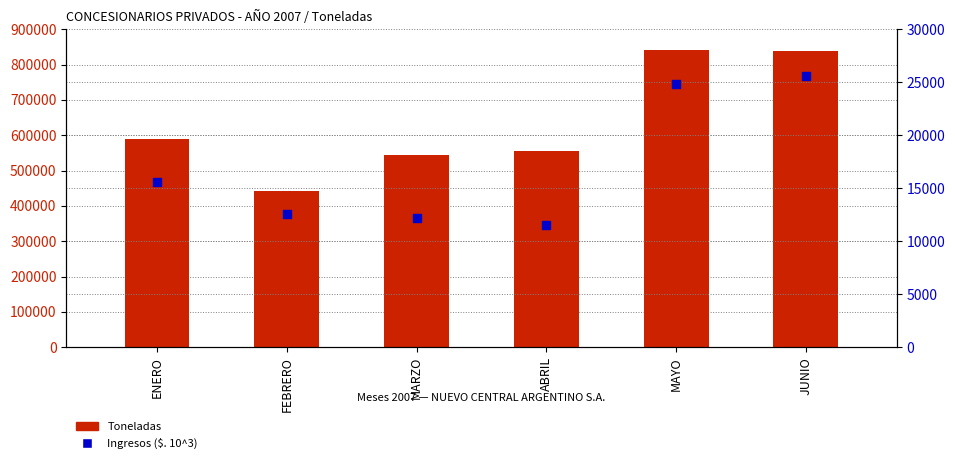

Which series contains the lowest Y value?

Ingresos ($. 10^3)